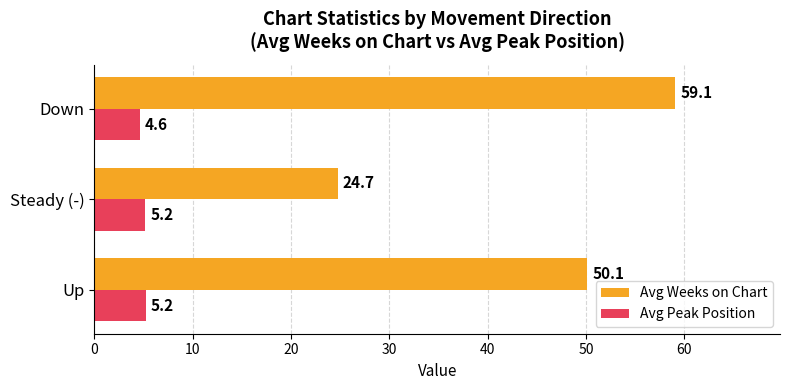

The value of Avg Peak Position at Down is 4.6. True or false?

True